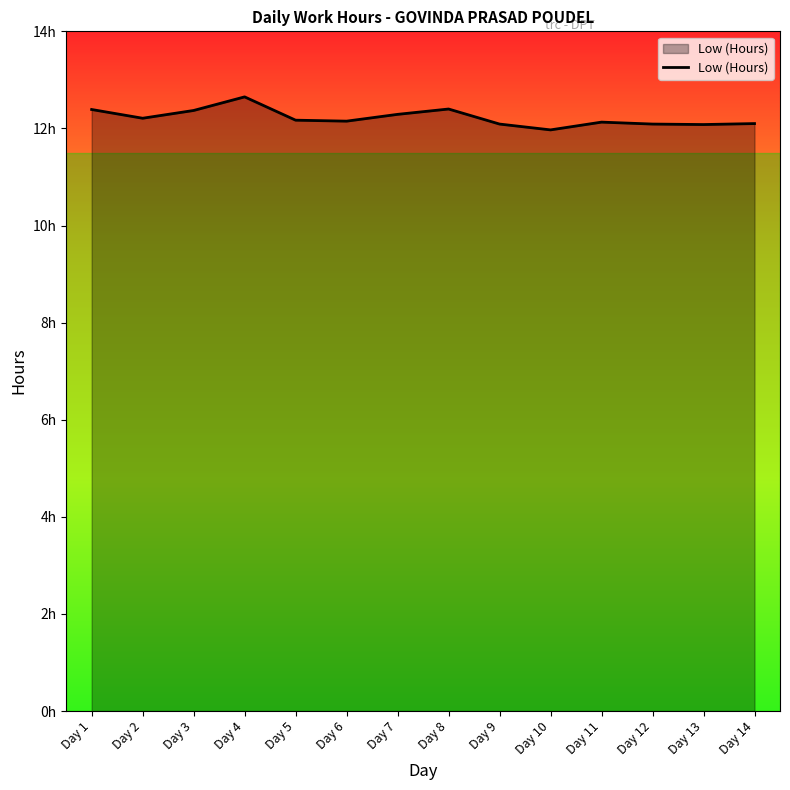

At which category does the data reach its first local peak?

Day 4